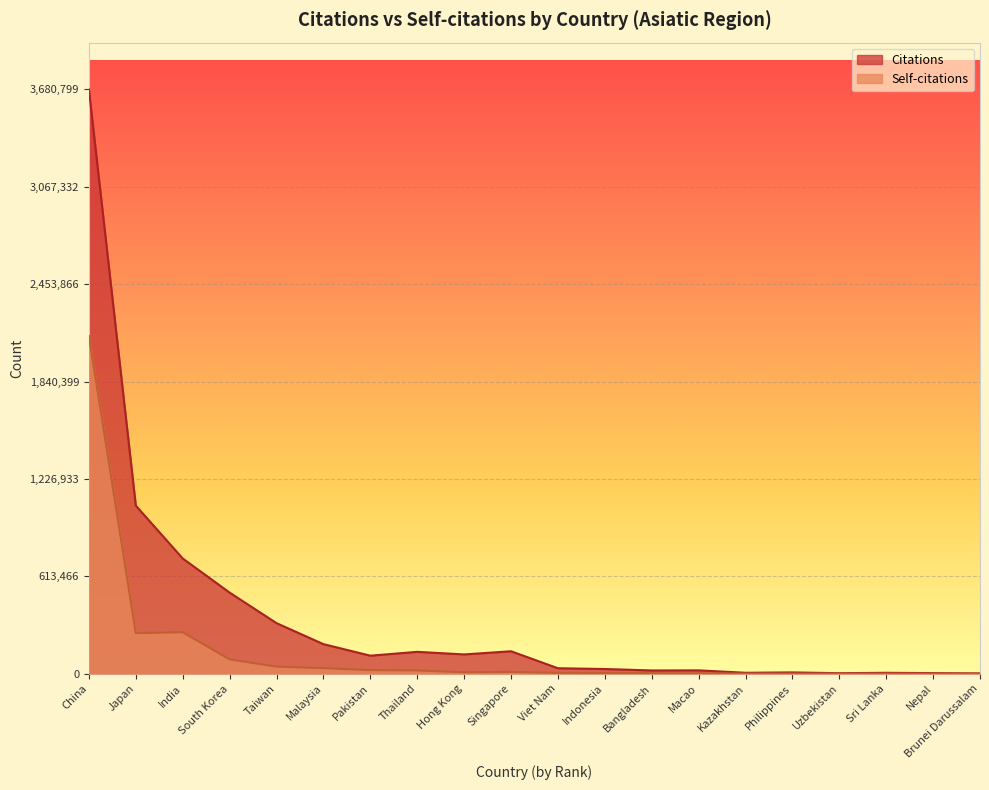

What is the value of the Self-citations point at the 2nd from the left?

255621